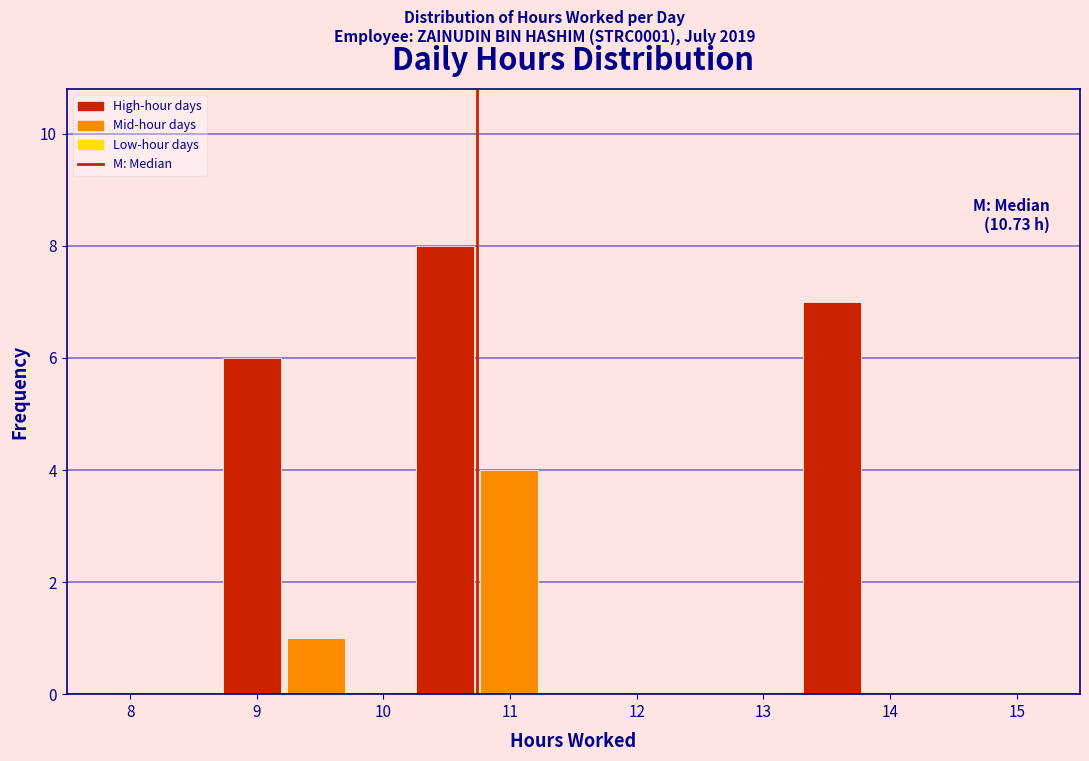

Over which range of the x-axis is the bar tallest?

10.3 to 10.8